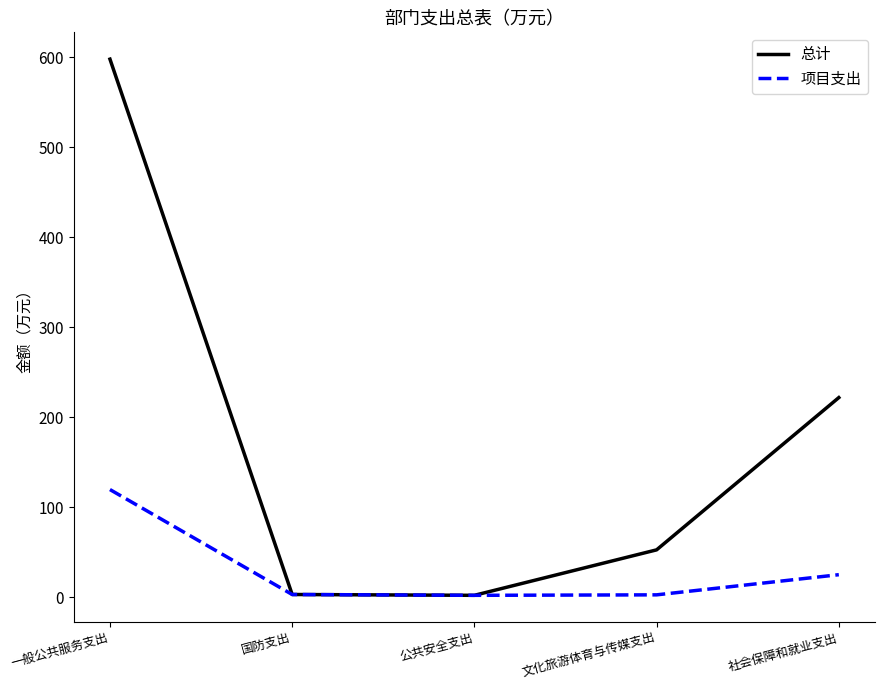

Which category has the highest value in the 项目支出 series?

一般公共服务支出